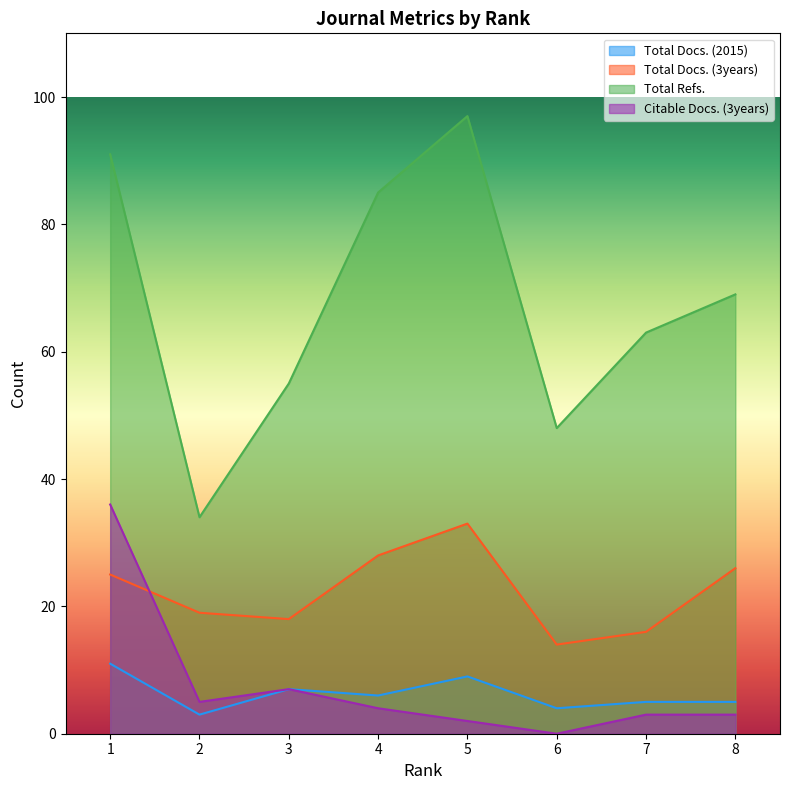

The value of Total Refs. at 7 is 63. True or false?

True